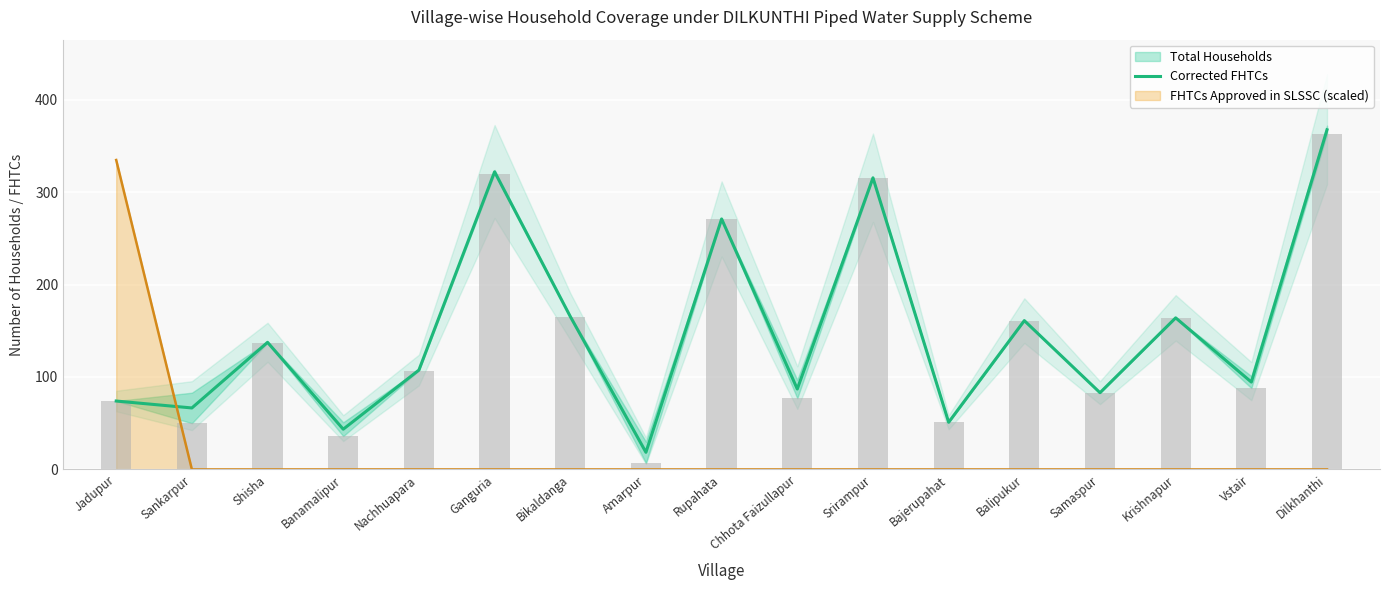

Reading left to right, what are all the values shown in this chart?

Jadupur=74.0	Sankarpur=66.5	Shisha=137.5	Banamalipur=43.5	Nachhuapara=107.5	Ganguria=322.0	Bikaldanga=165.5	Amarpur=18.5	Rupahata=271.0	Chhota Faizullapur=87.0	Srirampur=315.5	Bajerupahat=51.0	Balipukur=161.0	Samaspur=83.0	Krishnapur=164.0	Vstair=94.5	Dilkhanthi=367.5